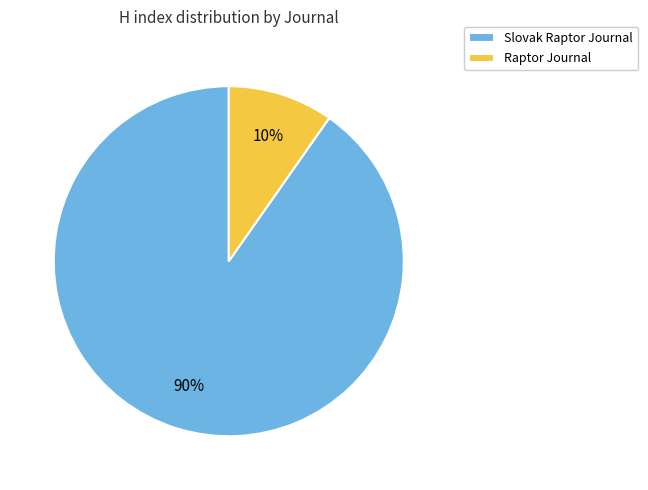

Count the number of slices in the pie.

2